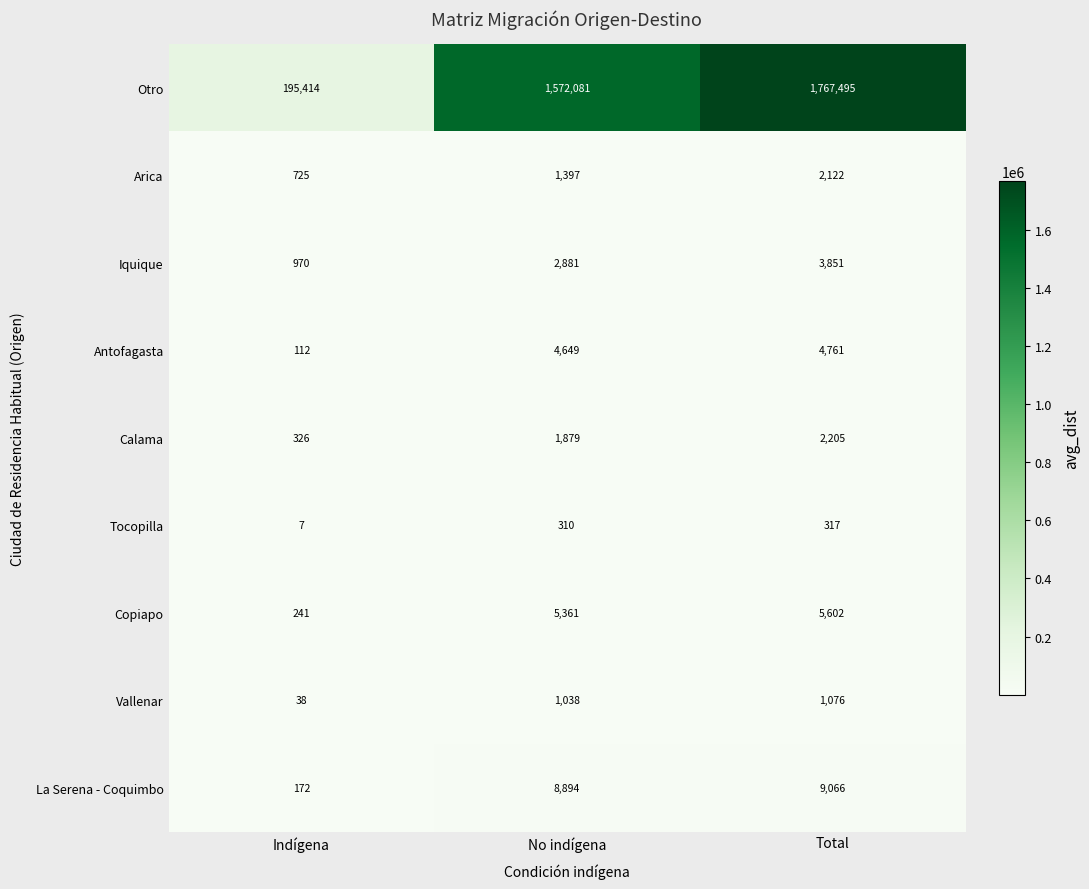

Which category has the highest value in the Antofagasta series?

Total